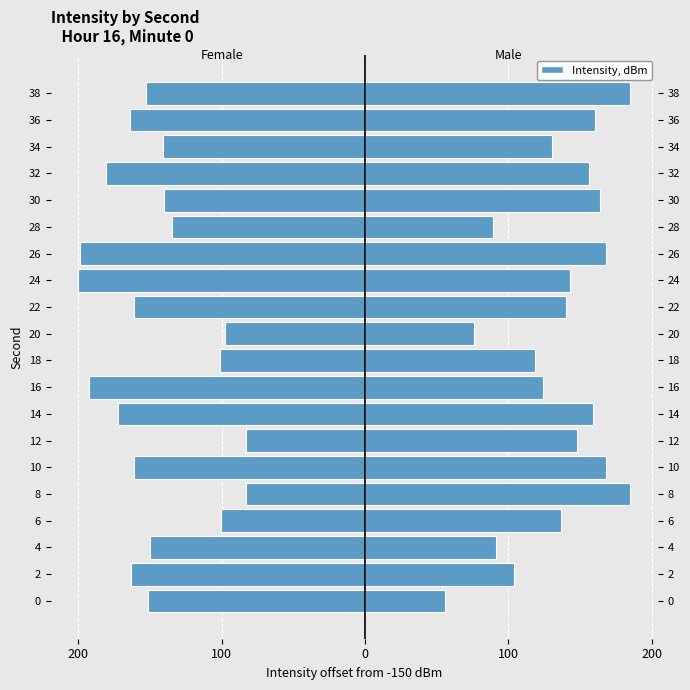

Is it true that Female equals -21.6 at 20?

False